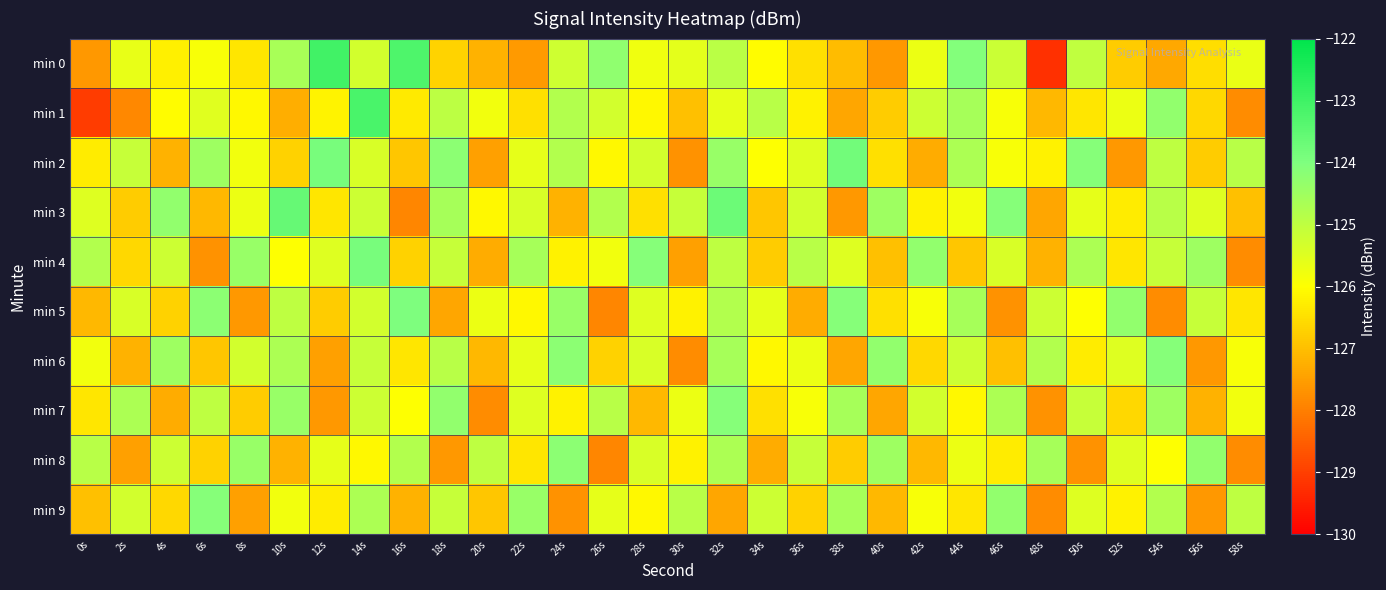

Reading left to right, transcribe all the data shown in this chart.

min 0: 0s=-127.6	2s=-125.6	4s=-126.2	6s=-125.9	8s=-126.4	10s=-124.6	12s=-123.0	14s=-125.3	16s=-123.2	18s=-126.7	20s=-127.2	22s=-127.6	24s=-125.2	26s=-124.3	28s=-125.8	30s=-125.6	32s=-124.9	34s=-126.0	36s=-126.5	38s=-127.0	40s=-127.6	42s=-125.7	44s=-124.1	46s=-125.2	48s=-129.2	50s=-125.0	52s=-126.8	54s=-127.4	56s=-126.5	58s=-125.7
min 1: 0s=-129.0	2s=-127.9	4s=-126.1	6s=-125.5	8s=-126.1	10s=-127.3	12s=-126.2	14s=-123.2	16s=-126.3	18s=-125.0	20s=-125.8	22s=-126.5	24s=-124.8	26s=-125.3	28s=-126.1	30s=-127.0	32s=-125.6	34s=-124.9	36s=-126.2	38s=-127.4	40s=-126.8	42s=-125.2	44s=-124.6	46s=-125.9	48s=-127.1	50s=-126.4	52s=-125.7	54s=-124.3	56s=-126.6	58s=-127.8
min 2: 0s=-126.3	2s=-125.1	4s=-127.2	6s=-124.5	8s=-125.8	10s=-126.7	12s=-123.9	14s=-125.4	16s=-126.9	18s=-124.2	20s=-127.5	22s=-125.6	24s=-124.8	26s=-126.1	28s=-125.3	30s=-127.7	32s=-124.4	34s=-126.0	36s=-125.5	38s=-123.8	40s=-126.5	42s=-127.3	44s=-124.7	46s=-125.9	48s=-126.2	50s=-124.1	52s=-127.6	54s=-125.0	56s=-126.8	58s=-124.9
min 3: 0s=-125.5	2s=-126.8	4s=-124.3	6s=-127.1	8s=-125.7	10s=-123.6	12s=-126.4	14s=-125.2	16s=-127.9	18s=-124.6	20s=-126.1	22s=-125.4	24s=-127.2	26s=-124.8	28s=-126.5	30s=-125.1	32s=-123.7	34s=-126.9	36s=-125.3	38s=-127.6	40s=-124.5	42s=-126.2	44s=-125.8	46s=-124.1	48s=-127.4	50s=-125.6	52s=-126.3	54s=-124.9	56s=-125.5	58s=-127.0
min 4: 0s=-124.8	2s=-126.6	4s=-125.2	6s=-127.7	8s=-124.4	10s=-126.0	12s=-125.5	14s=-123.9	16s=-126.7	18s=-125.1	20s=-127.3	22s=-124.6	24s=-126.2	26s=-125.8	28s=-124.1	30s=-127.5	32s=-125.0	34s=-126.8	36s=-124.9	38s=-125.5	40s=-127.0	42s=-124.3	44s=-126.9	46s=-125.4	48s=-127.2	50s=-124.7	52s=-126.4	54s=-125.1	56s=-124.5	58s=-127.8
min 5: 0s=-127.1	2s=-125.4	4s=-126.7	6s=-124.2	8s=-127.6	10s=-125.0	12s=-126.8	14s=-125.3	16s=-124.0	18s=-127.4	20s=-125.7	22s=-126.1	24s=-124.4	26s=-127.9	28s=-125.5	30s=-126.2	32s=-124.8	34s=-125.6	36s=-127.3	38s=-124.1	40s=-126.5	42s=-125.9	44s=-124.6	46s=-127.7	48s=-125.2	50s=-126.0	52s=-124.3	54s=-127.8	56s=-125.1	58s=-126.4
min 6: 0s=-125.8	2s=-127.2	4s=-124.5	6s=-126.9	8s=-125.3	10s=-124.7	12s=-127.5	14s=-125.1	16s=-126.4	18s=-124.9	20s=-127.1	22s=-125.6	24s=-124.2	26s=-126.7	28s=-125.4	30s=-127.8	32s=-124.6	34s=-126.1	36s=-125.7	38s=-127.4	40s=-124.3	42s=-126.6	44s=-125.2	46s=-127.0	48s=-124.8	50s=-126.3	52s=-125.5	54s=-124.1	56s=-127.6	58s=-125.9
min 7: 0s=-126.4	2s=-124.7	4s=-127.3	6s=-125.0	8s=-126.8	10s=-124.4	12s=-127.6	14s=-125.2	16s=-126.0	18s=-124.3	20s=-127.8	22s=-125.5	24s=-126.2	26s=-124.9	28s=-127.1	30s=-125.7	32s=-124.1	34s=-126.5	36s=-125.9	38s=-124.6	40s=-127.4	42s=-125.3	44s=-126.1	46s=-124.7	48s=-127.7	50s=-125.1	52s=-126.6	54s=-124.5	56s=-127.2	58s=-125.8
min 8: 0s=-124.9	2s=-127.5	4s=-125.2	6s=-126.7	8s=-124.4	10s=-127.2	12s=-125.6	14s=-126.1	16s=-124.8	18s=-127.6	20s=-125.0	22s=-126.4	24s=-124.2	26s=-127.9	28s=-125.4	30s=-126.2	32s=-124.7	34s=-127.3	36s=-125.1	38s=-126.8	40s=-124.5	42s=-127.1	44s=-125.7	46s=-126.3	48s=-124.6	50s=-127.7	52s=-125.5	54s=-126.0	56s=-124.3	58s=-127.8
min 9: 0s=-127.0	2s=-125.3	4s=-126.6	6s=-124.1	8s=-127.5	10s=-125.8	12s=-126.3	14s=-124.7	16s=-127.2	18s=-125.1	20s=-126.9	22s=-124.4	24s=-127.7	26s=-125.6	28s=-126.1	30s=-124.9	32s=-127.4	34s=-125.2	36s=-126.7	38s=-124.6	40s=-127.1	42s=-125.9	44s=-126.4	46s=-124.3	48s=-127.8	50s=-125.5	52s=-126.2	54s=-124.8	56s=-127.6	58s=-125.0